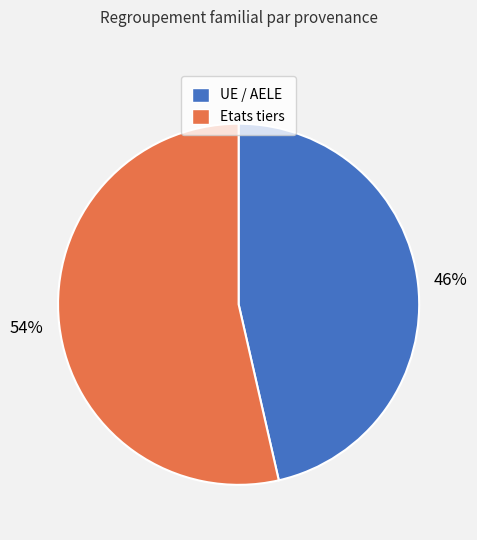

Which slice represents more than half of the pie?

Etats tiers